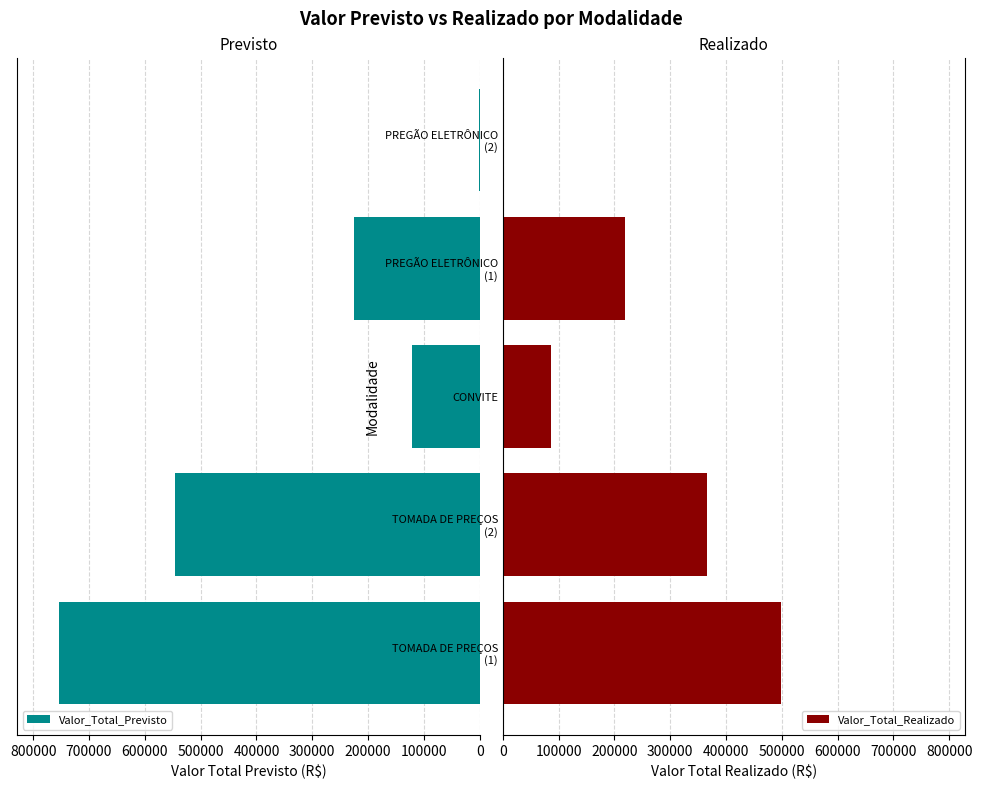

The value of Valor_Total_Realizado at CONVITE is 85926.7. True or false?

True